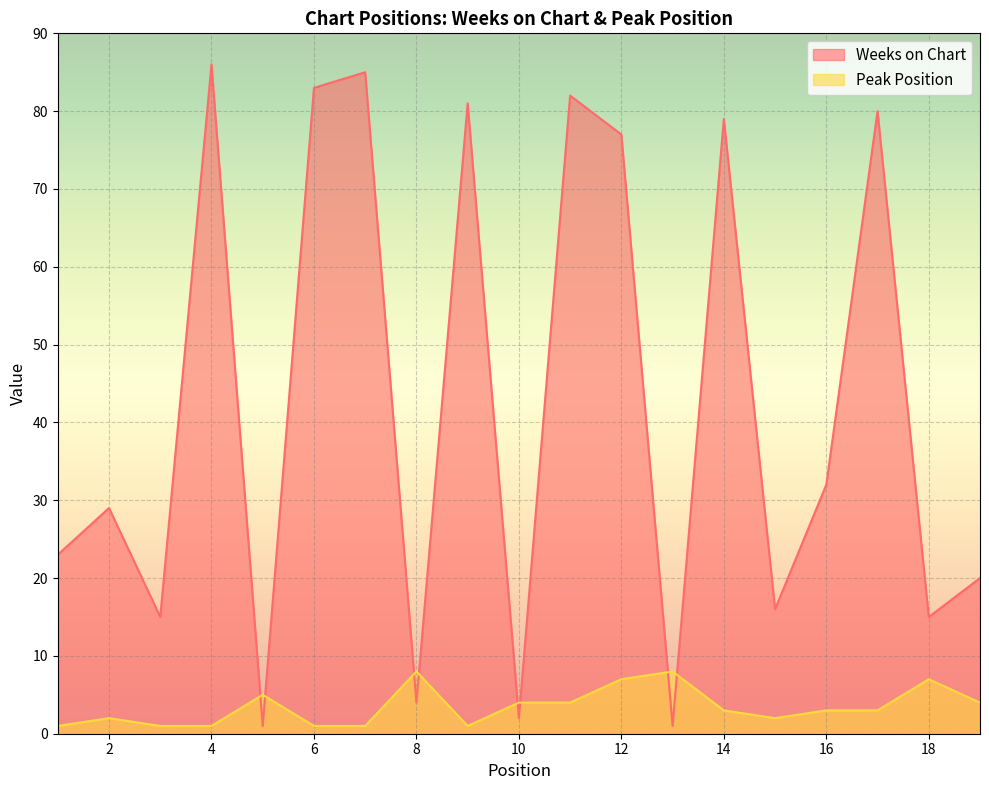

Which series has the largest range (max minus min)?

Weeks on Chart